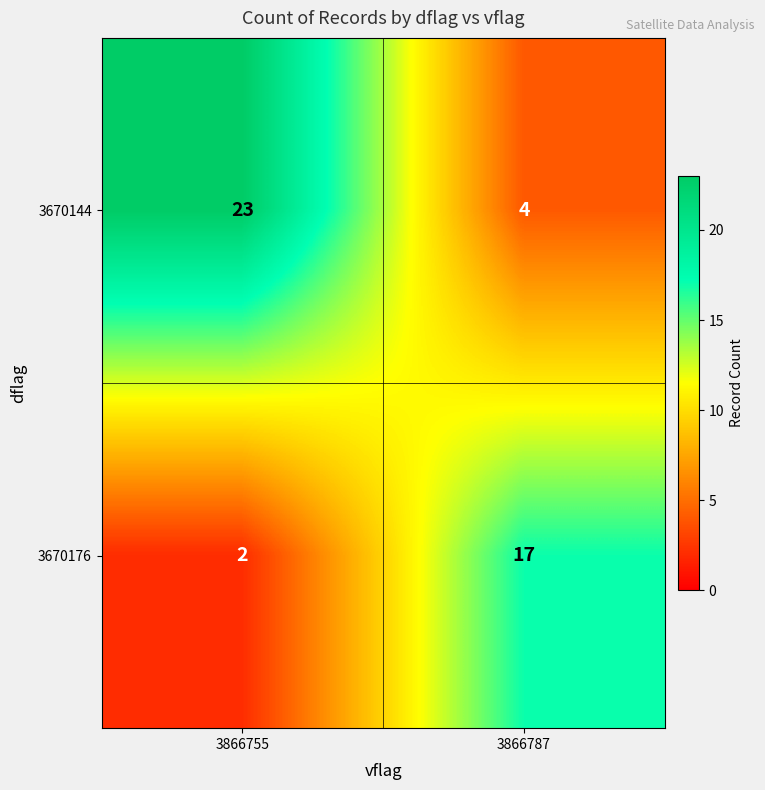

Which category has the lowest value in the 3670144 series?

3866787